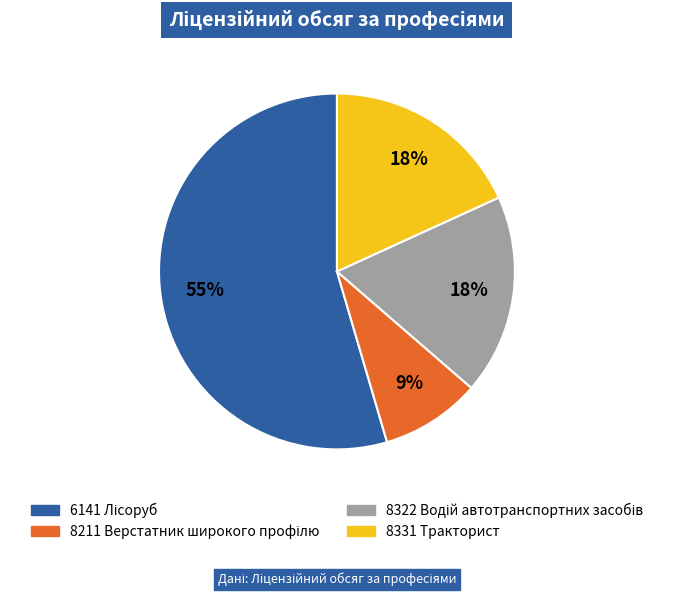

Is it true that 8331 Тракторист is 30% of the pie?

False